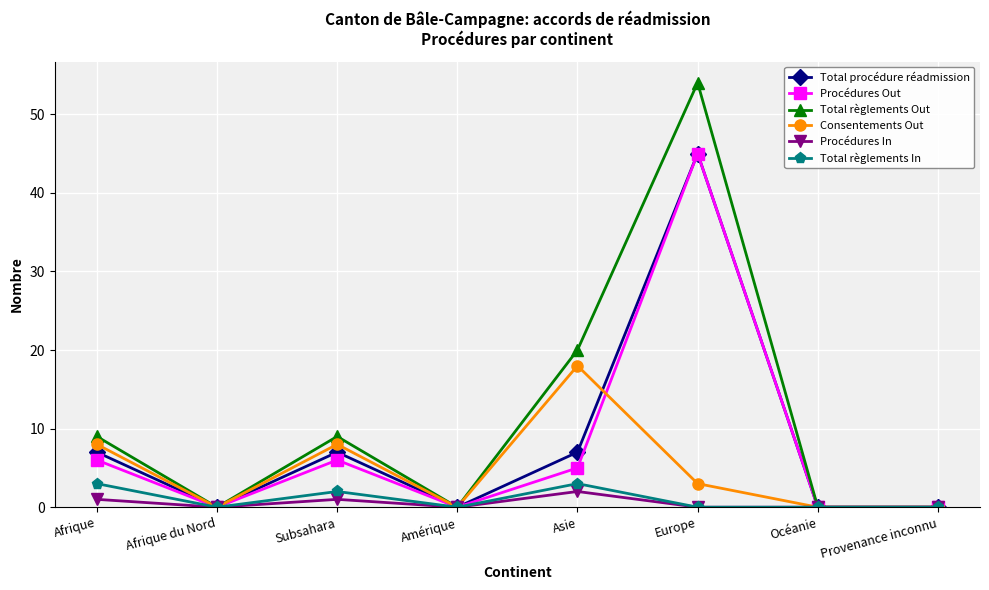

Does the chart display data point markers on the line(s)?

Yes